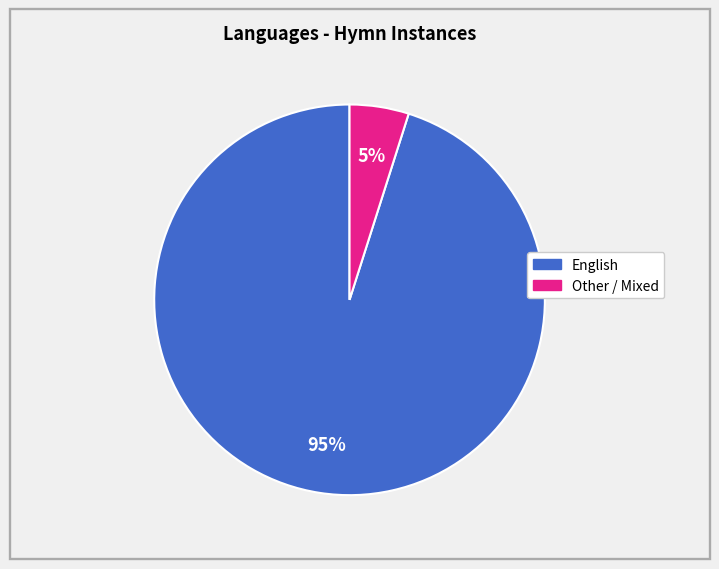

Is there a majority slice in this chart?

Yes